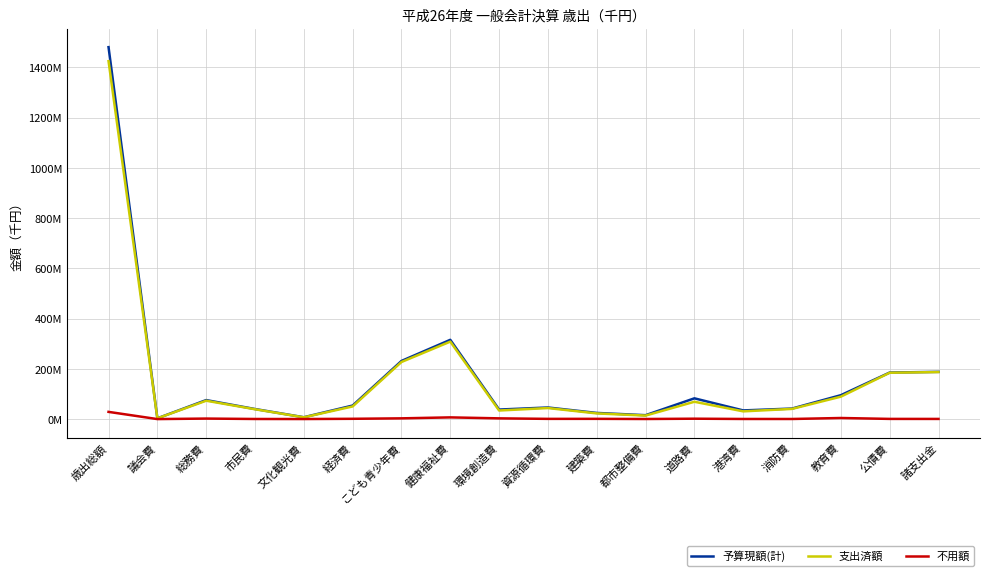

At 総務費, list the series in order from largest to smallest.

予算現額(計), 支出済額, 不用額